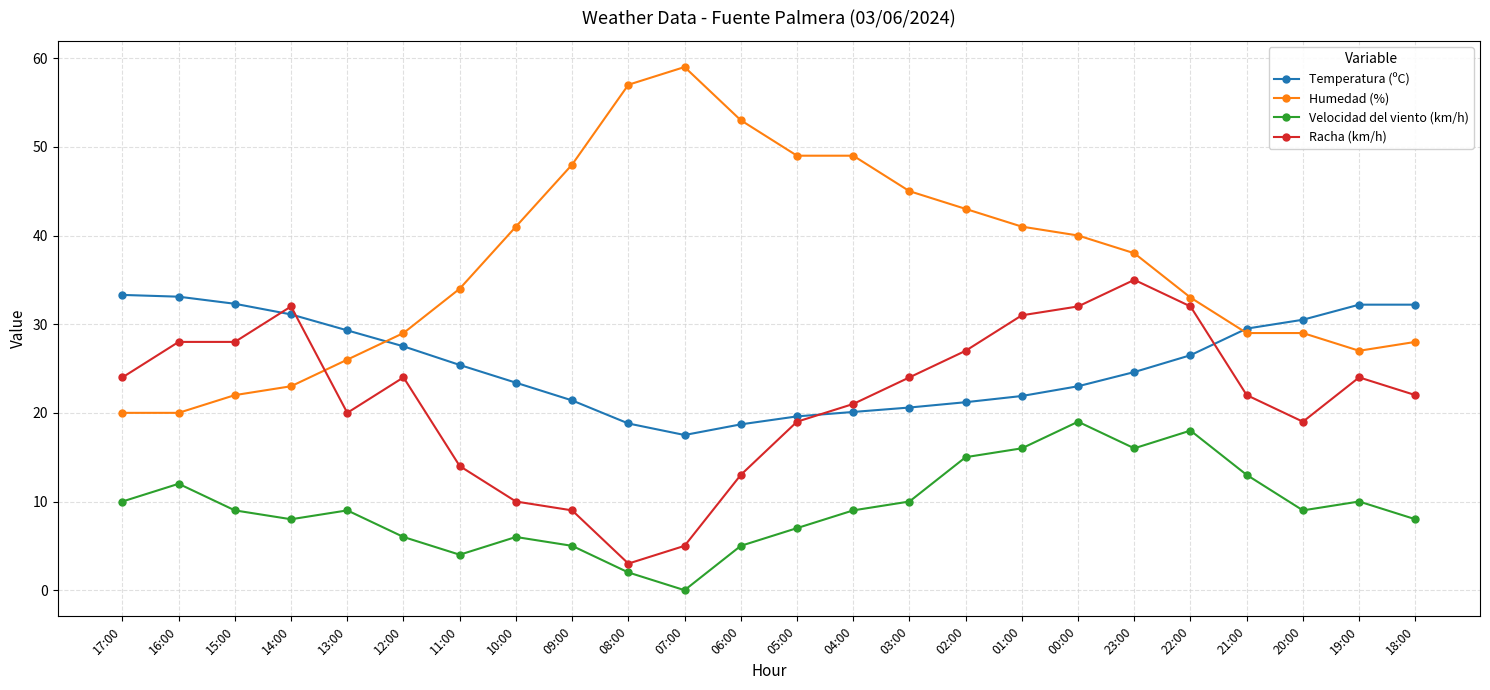

Is it true that Temperatura (ºC) equals 7.4 at 09:00?

False